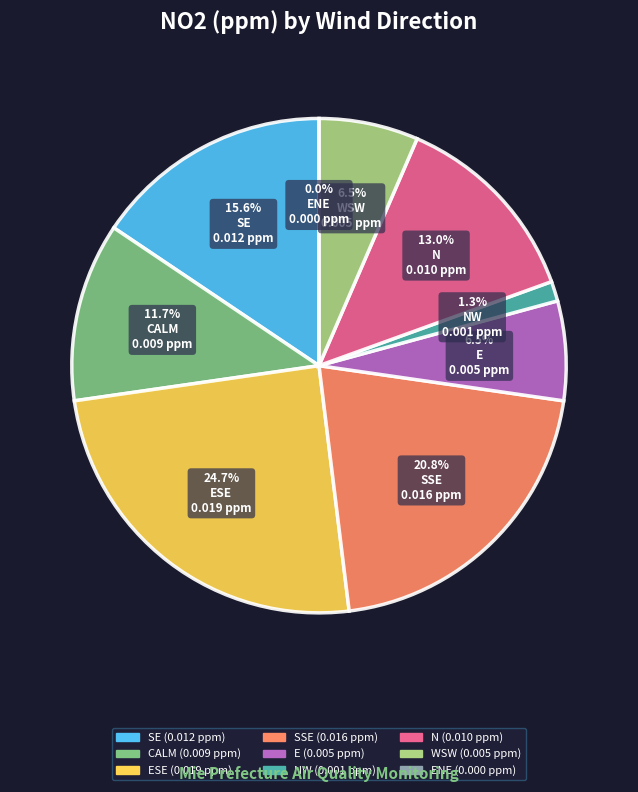

Which category has the smallest portion of the pie?

ENE